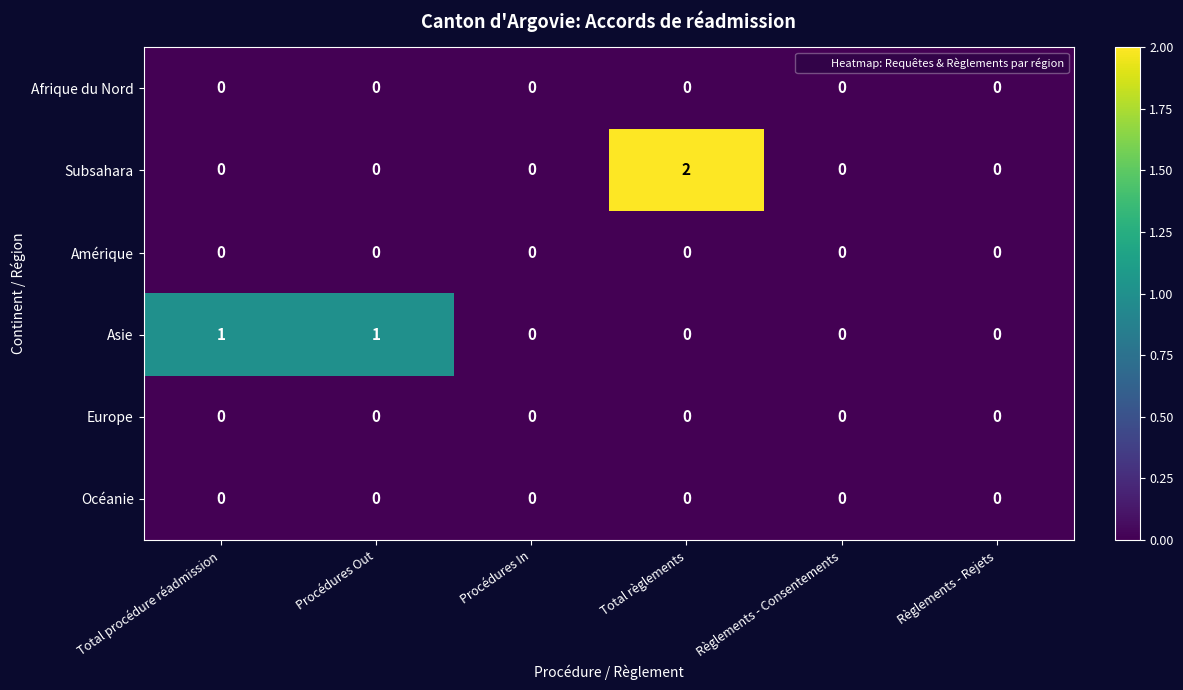

At which category is the sum across all series the highest?

Total règlements